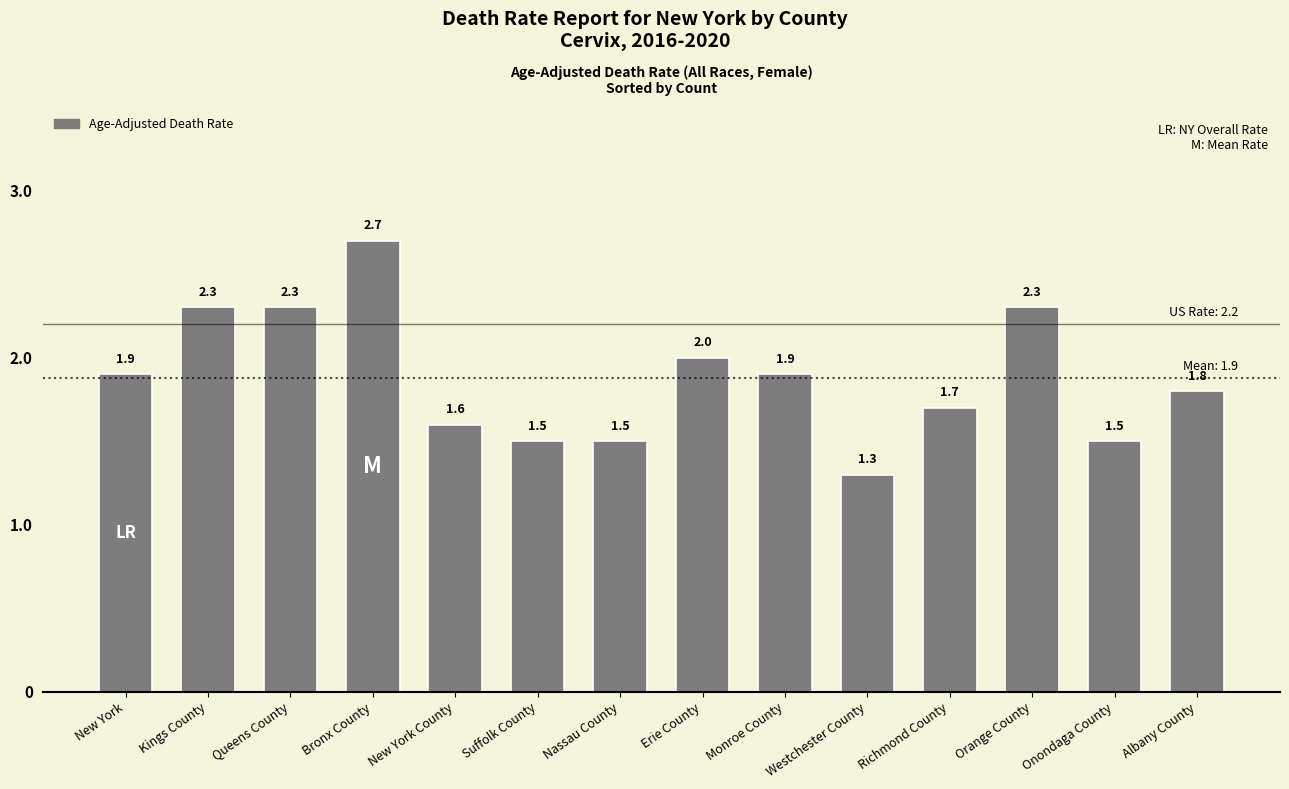

What position from the right is Nassau County?

8